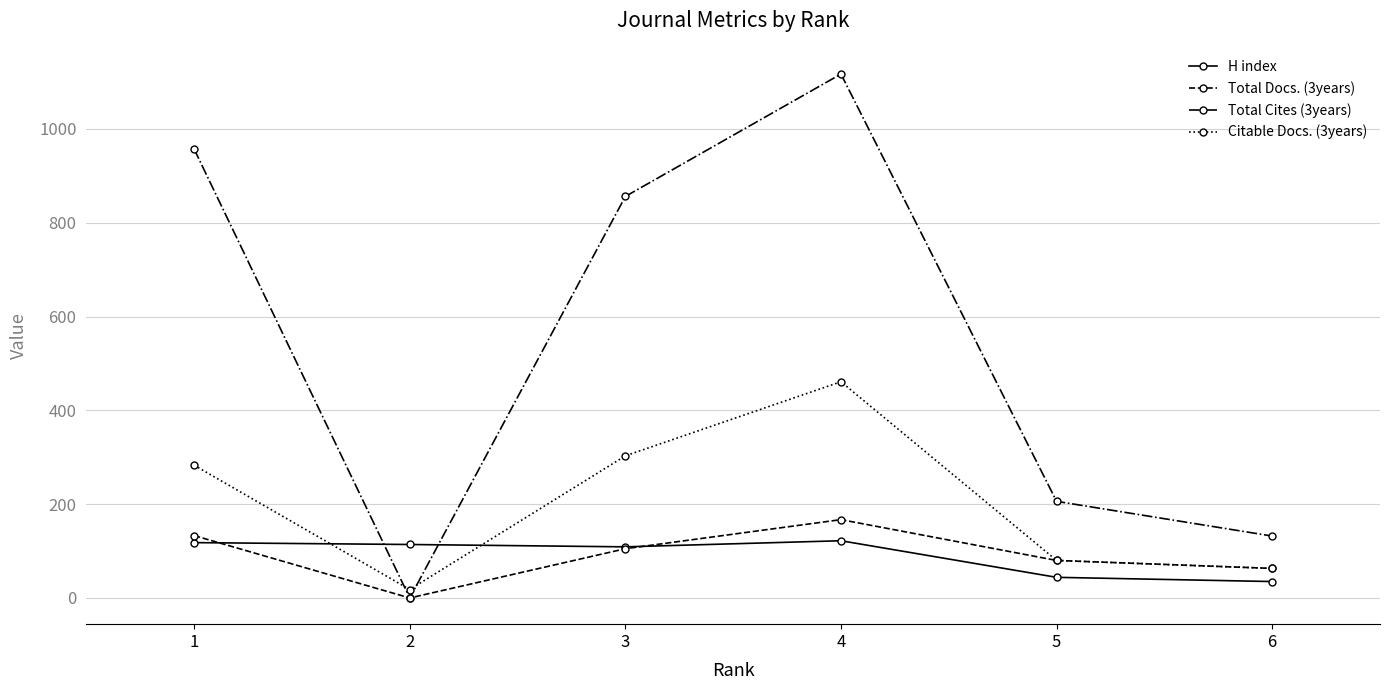

Where does the Total Docs. (3years) series first go above 105?

1